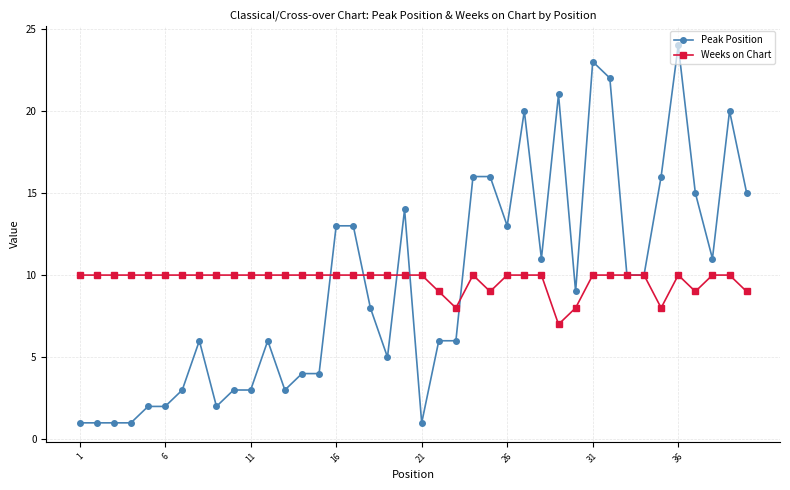

Rank the series by their maximum value, from highest to lowest.

Peak Position, Weeks on Chart